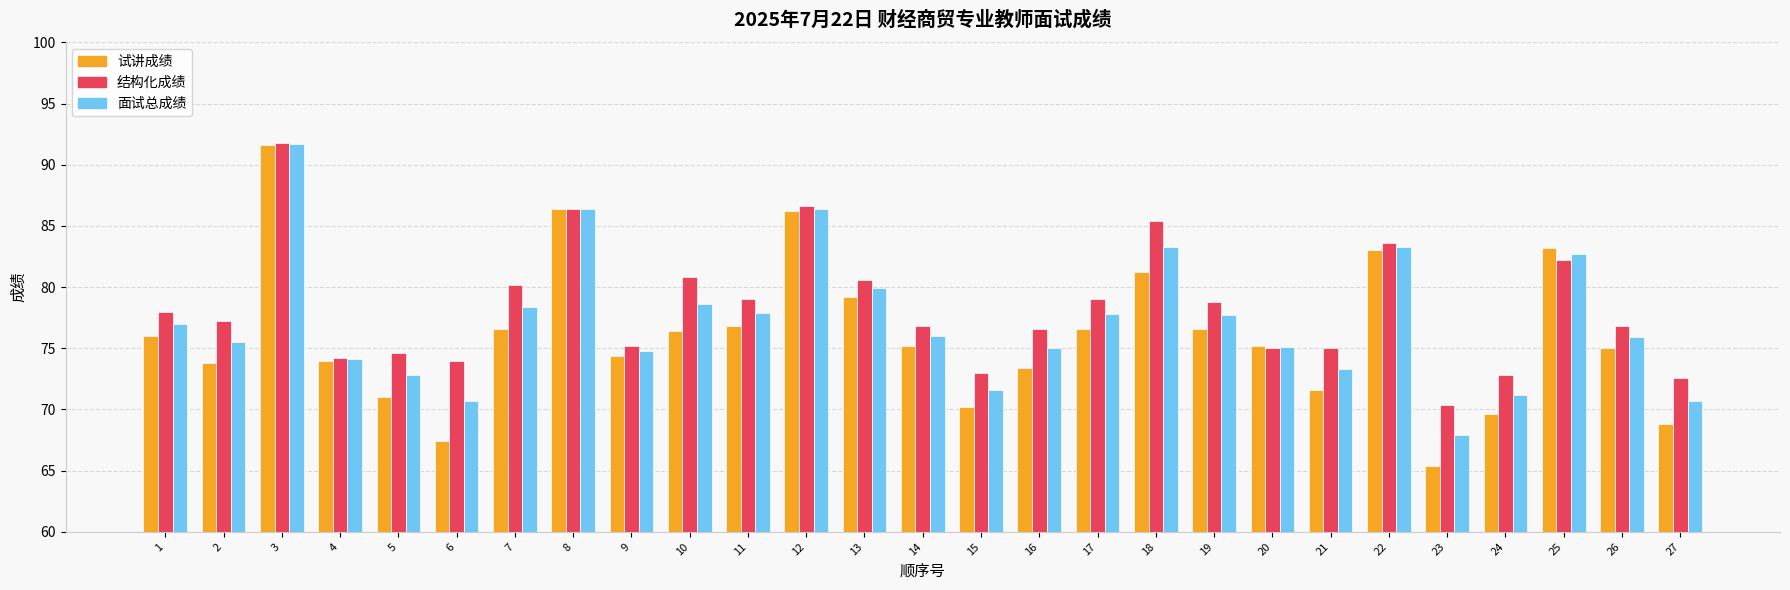

Which series changed the most between 1 and 12?

试讲成绩